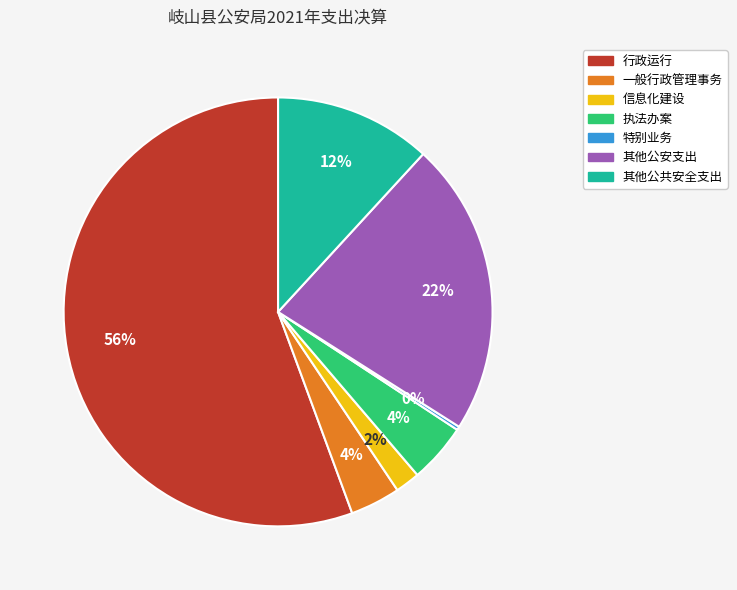

To the nearest percent, what is the difference between the 其他公安支出 and 其他公共安全支出 slice percentages?

10%